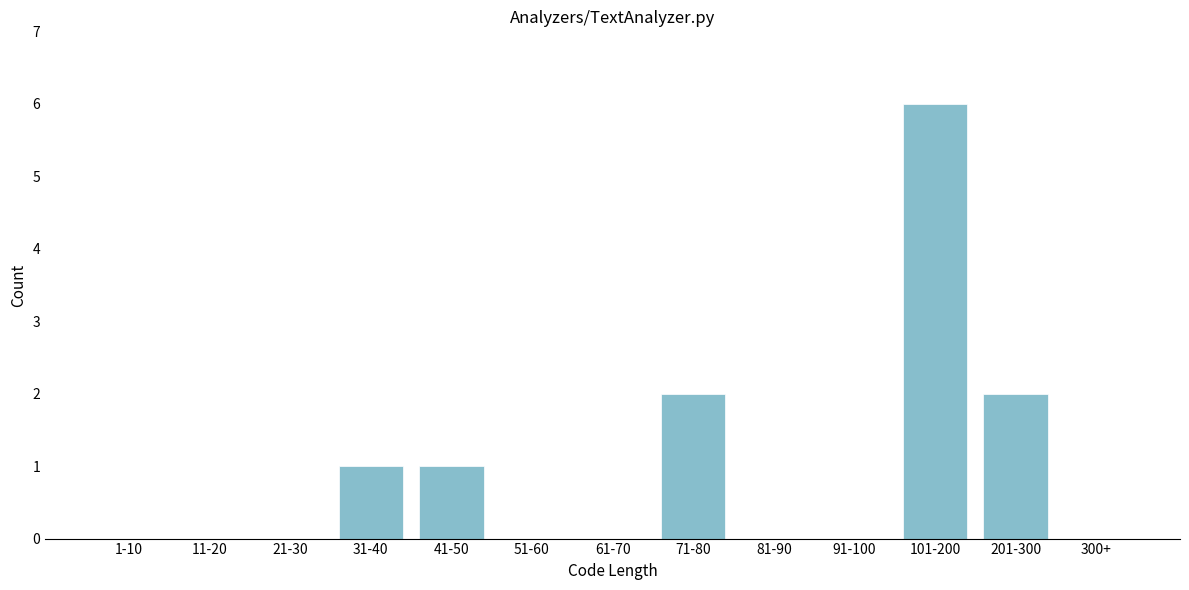

Reading right to left, what are all the values shown in this chart?

300+=0	201-300=2	101-200=6	91-100=0	81-90=0	71-80=2	61-70=0	51-60=0	41-50=1	31-40=1	21-30=0	11-20=0	1-10=0